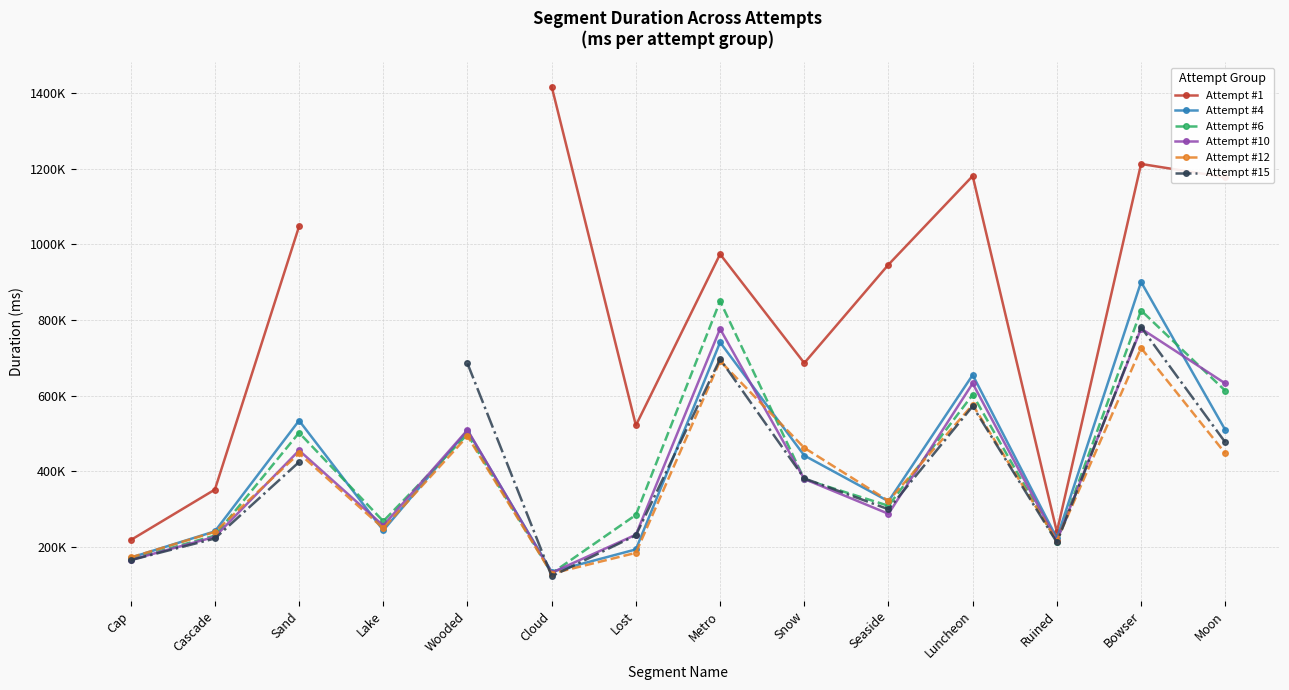

At which label is Attempt #1 closest to 817583?

Seaside